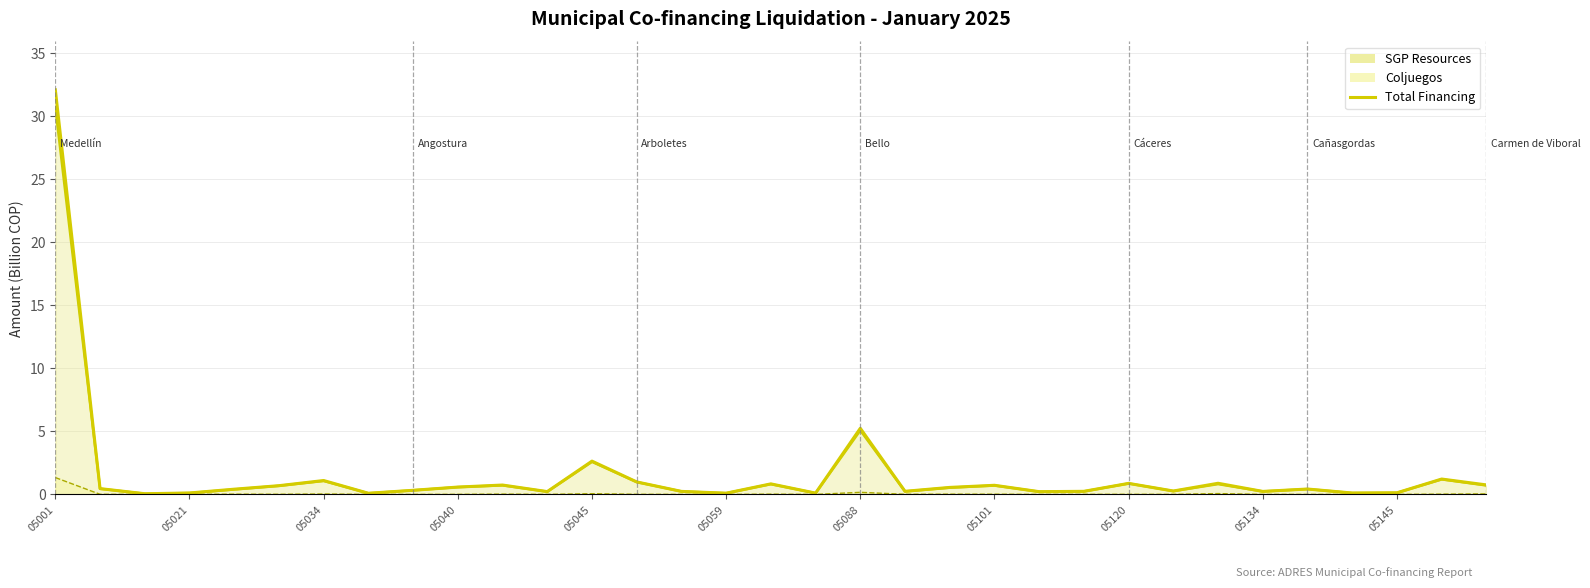

True or false: Total Financing has more than 0 interior local peaks.

True